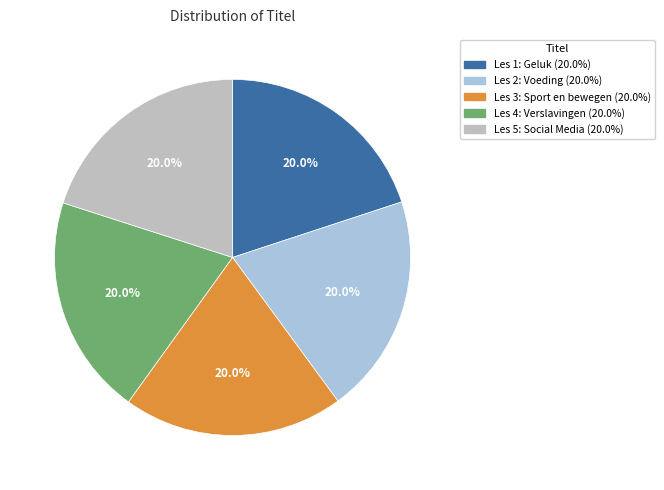

Count the number of slices in the pie.

5